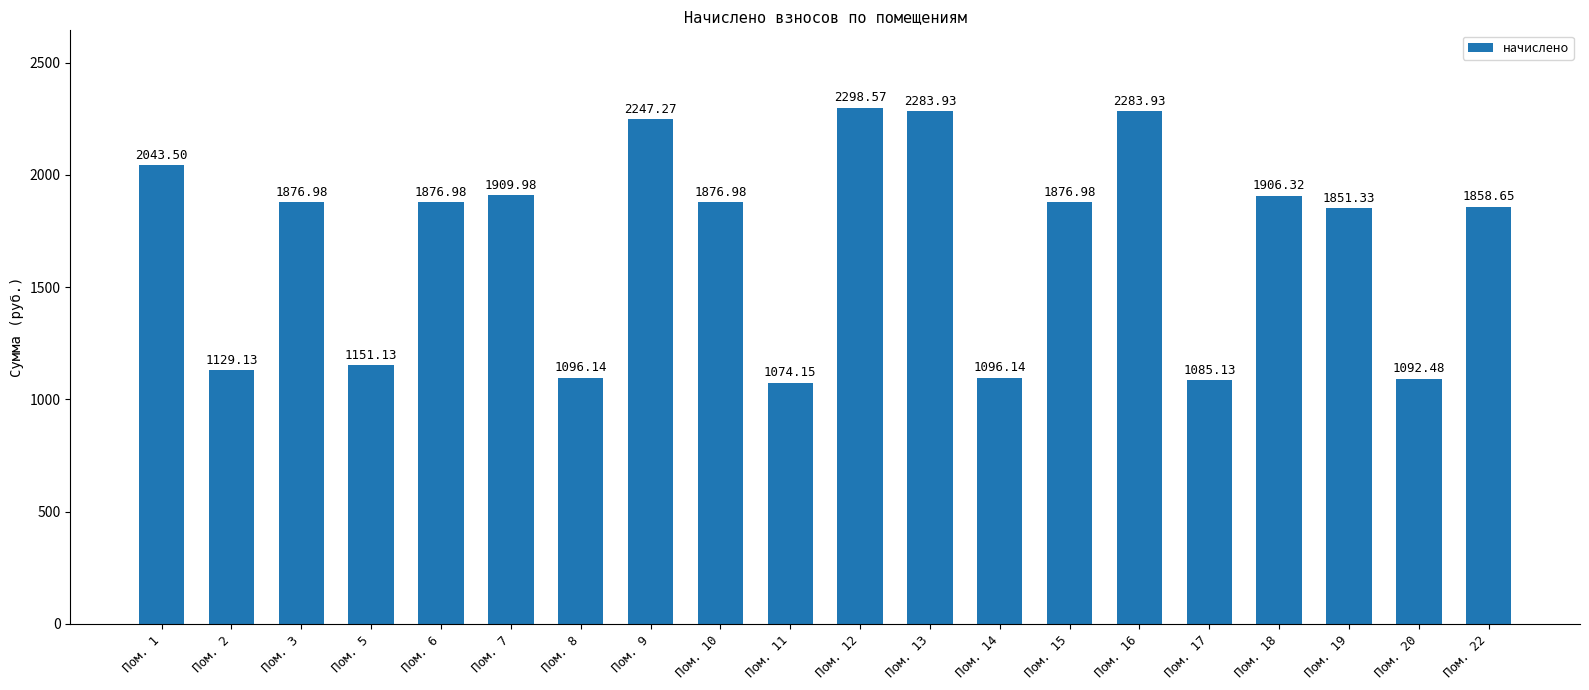

What is the maximum value shown in the chart?

2298.6